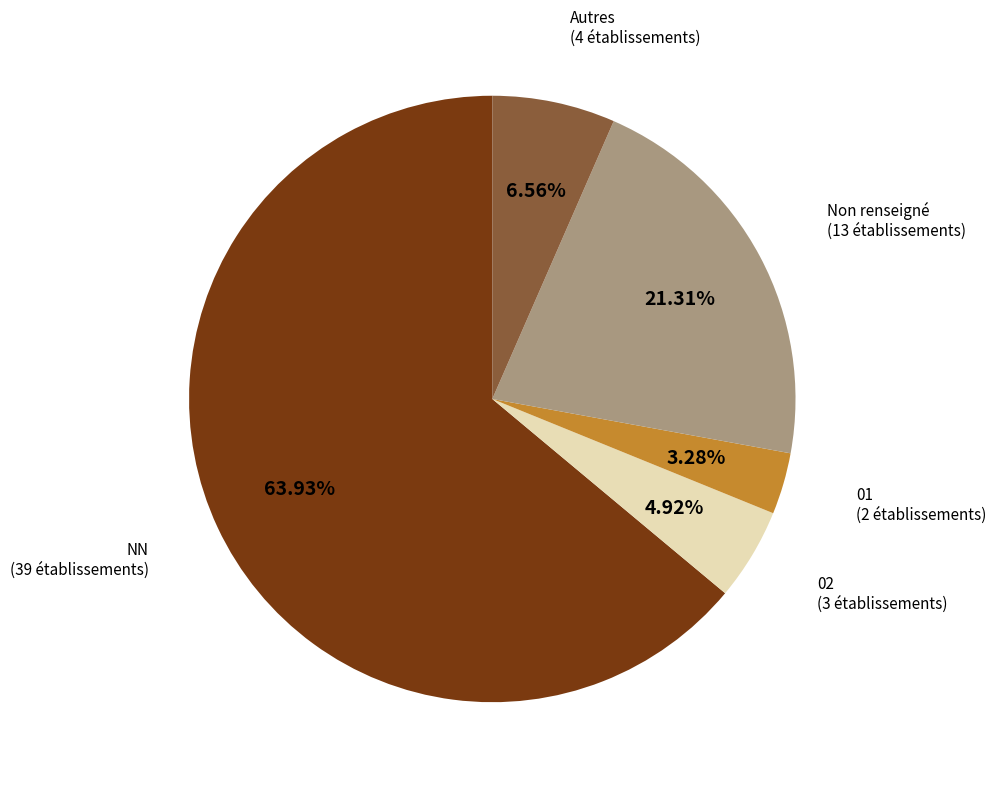

Between Non renseigné (13 établissements) and NN (39 établissements), which is larger?

NN (39 établissements)